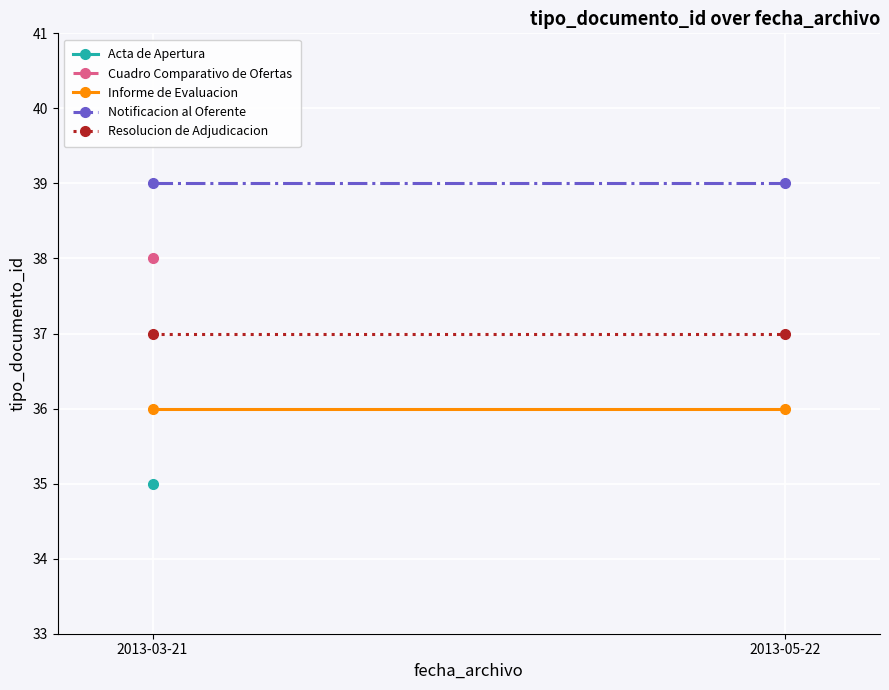

Rank the series by their average value, from lowest to highest.

Informe de Evaluacion, Resolucion de Adjudicacion, Notificacion al Oferente